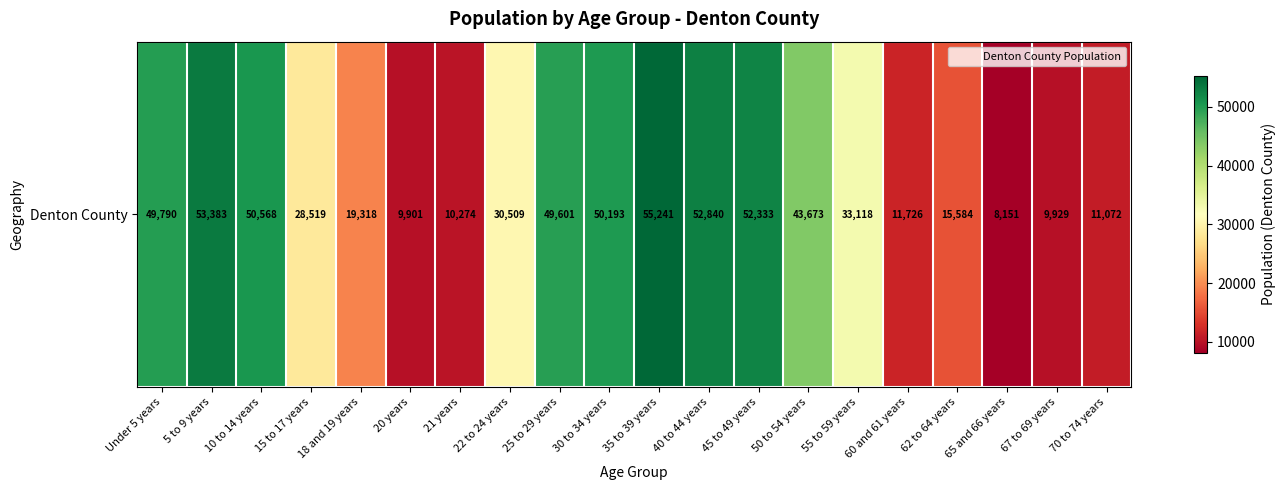

The value at 18 and 19 years is 11332. True or false?

False